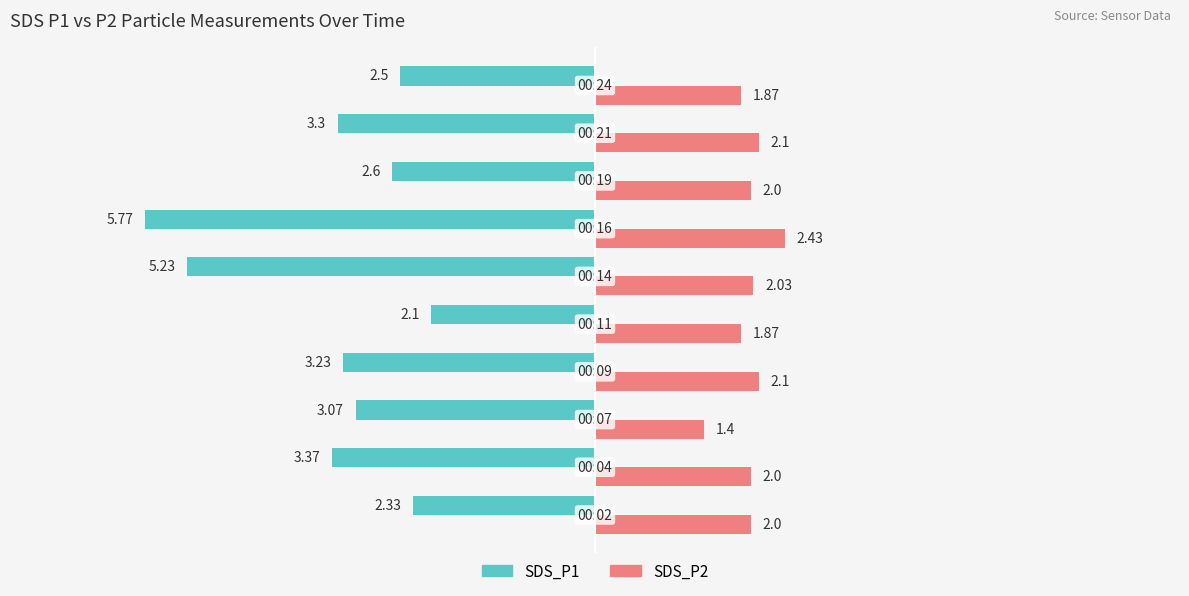

At how many categories does at least one series exceed 0?

10